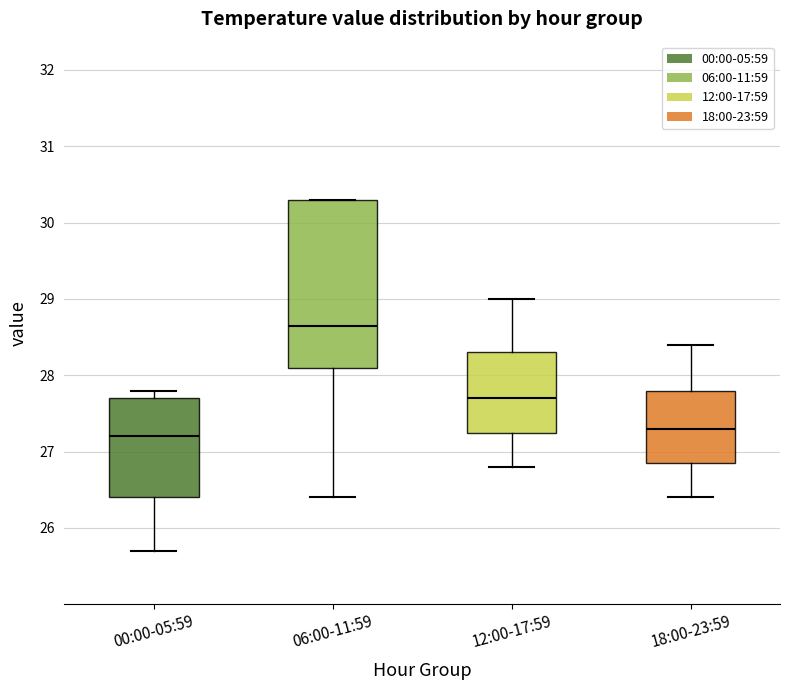

Which box has the highest median line?

06:00-11:59